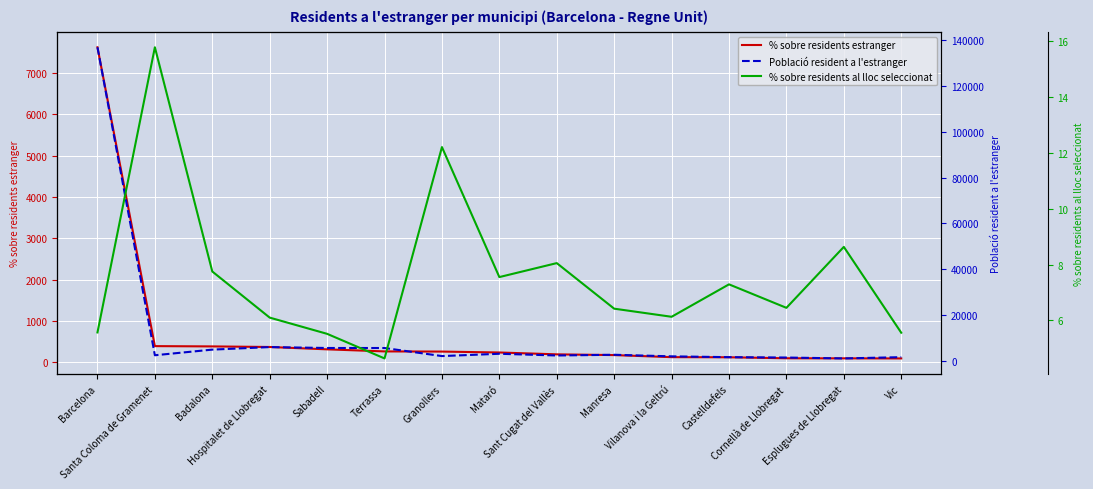

At Barcelona, list the series in order from largest to smallest.

Població resident a l'estranger, % sobre residents estranger, % sobre residents al lloc seleccionat